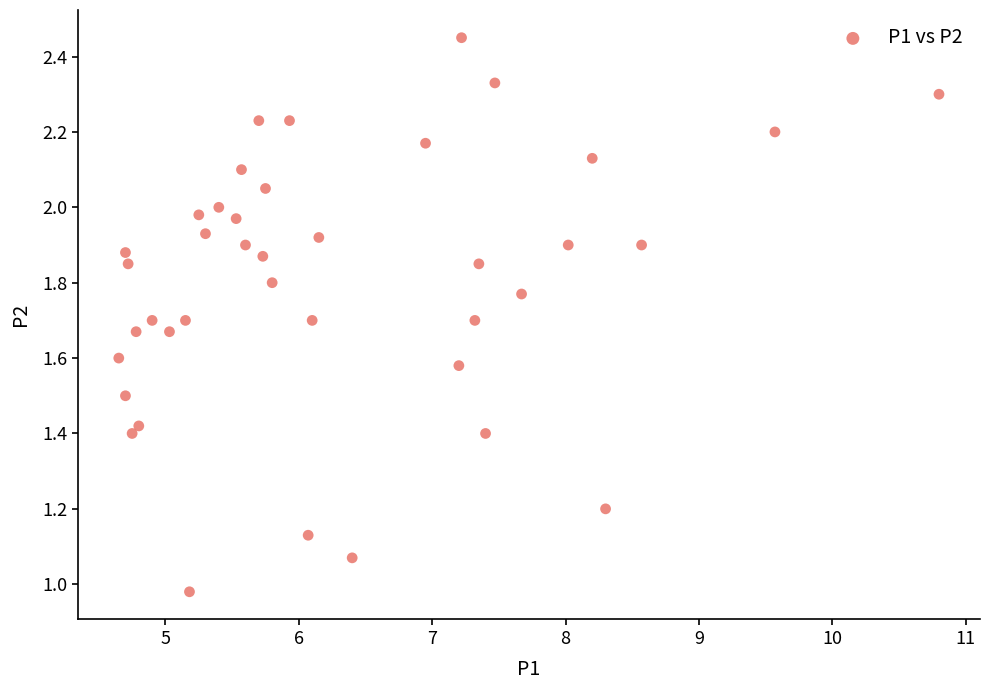

What is the range of X values (max minus min)?

6.2